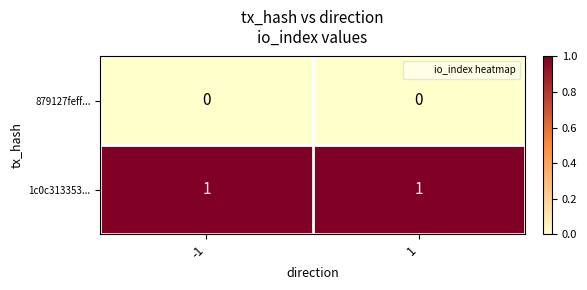

At -1, list the series in order from smallest to largest.

879127feff..., 1c0c313353...